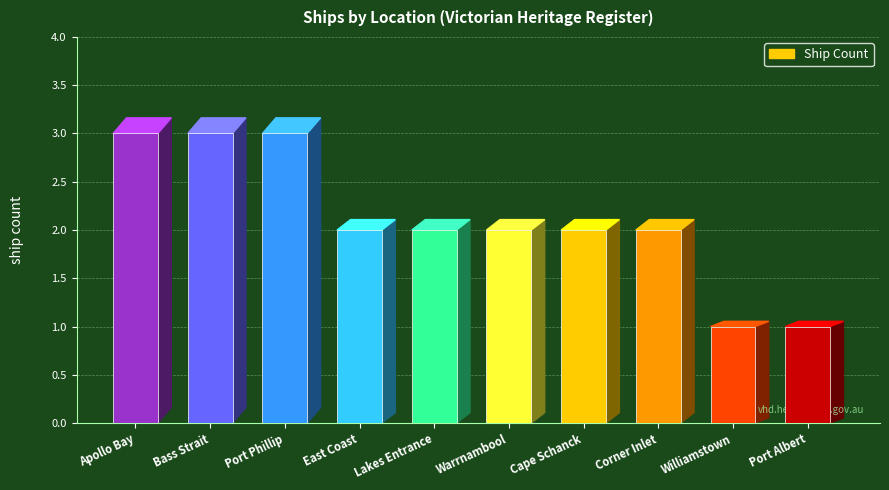

What is the label of the 4th bar from the right?

Cape Schanck